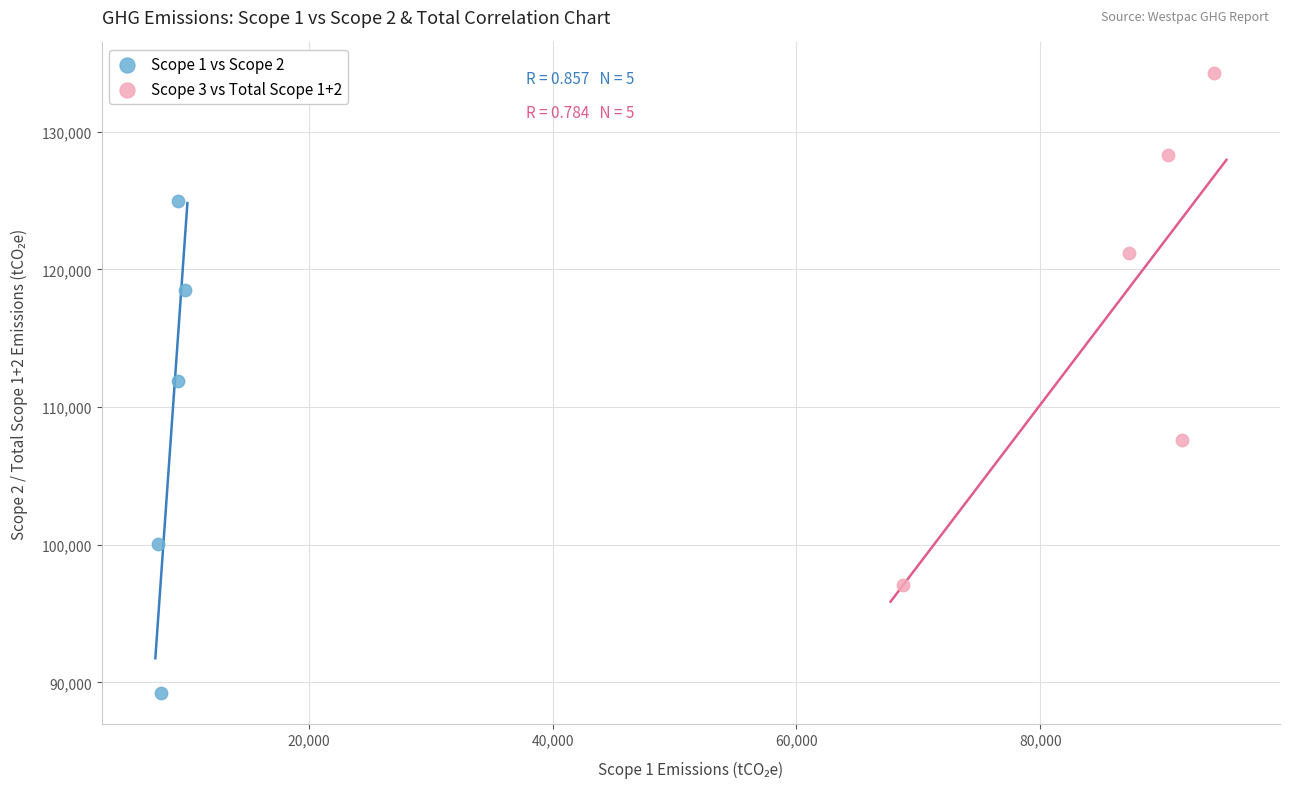

Which series contains the lowest Y value?

Scope 1 vs Scope 2